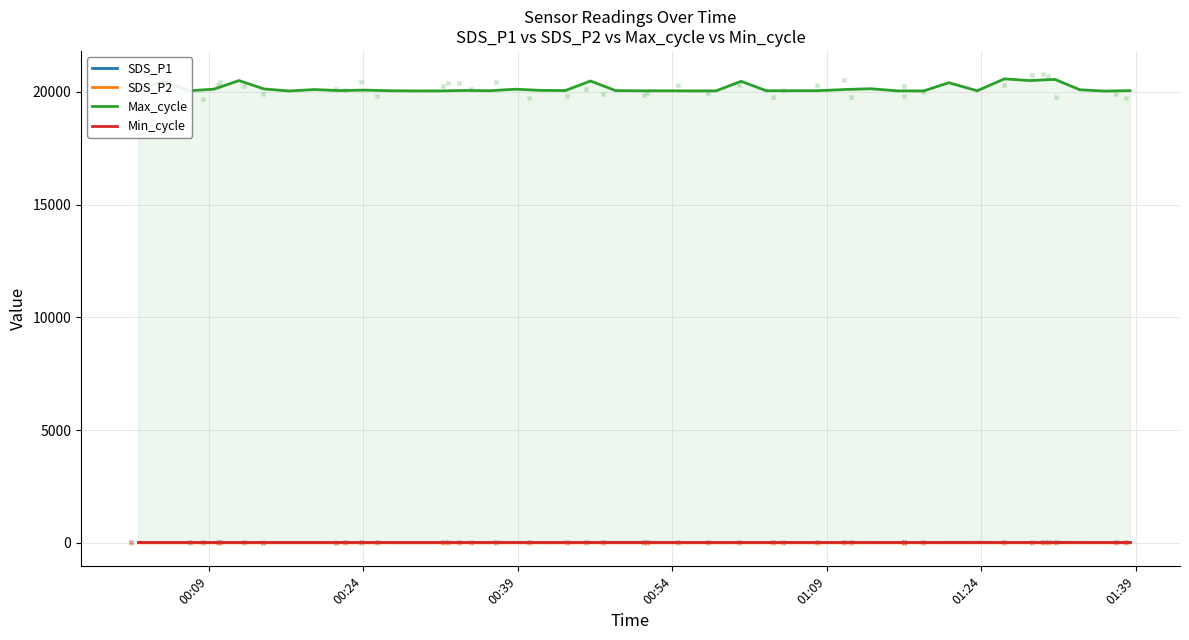

Is the value of Min_cycle at 29 greater than the value of Max_cycle at 27?

No